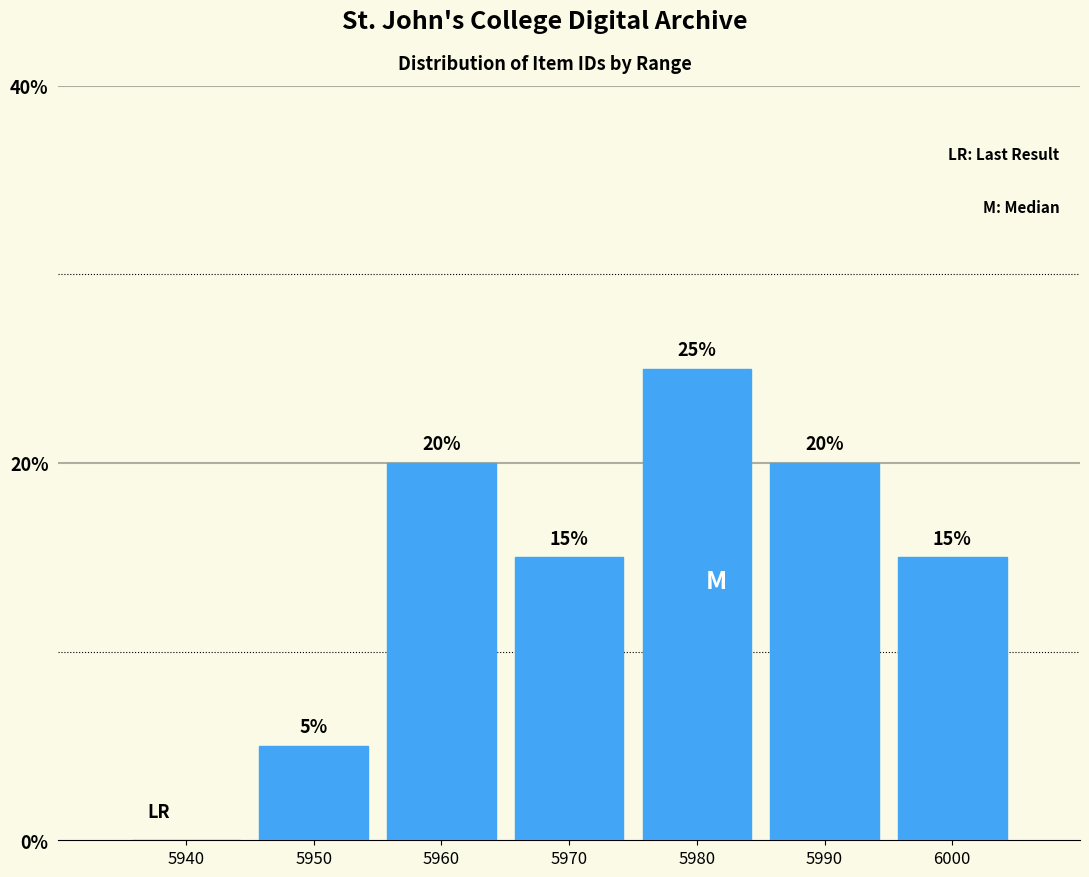

Reading left to right, extract all data points from this chart.

5940=0	5950=5	5960=20	5970=15	5980=25	5990=20	6000=15